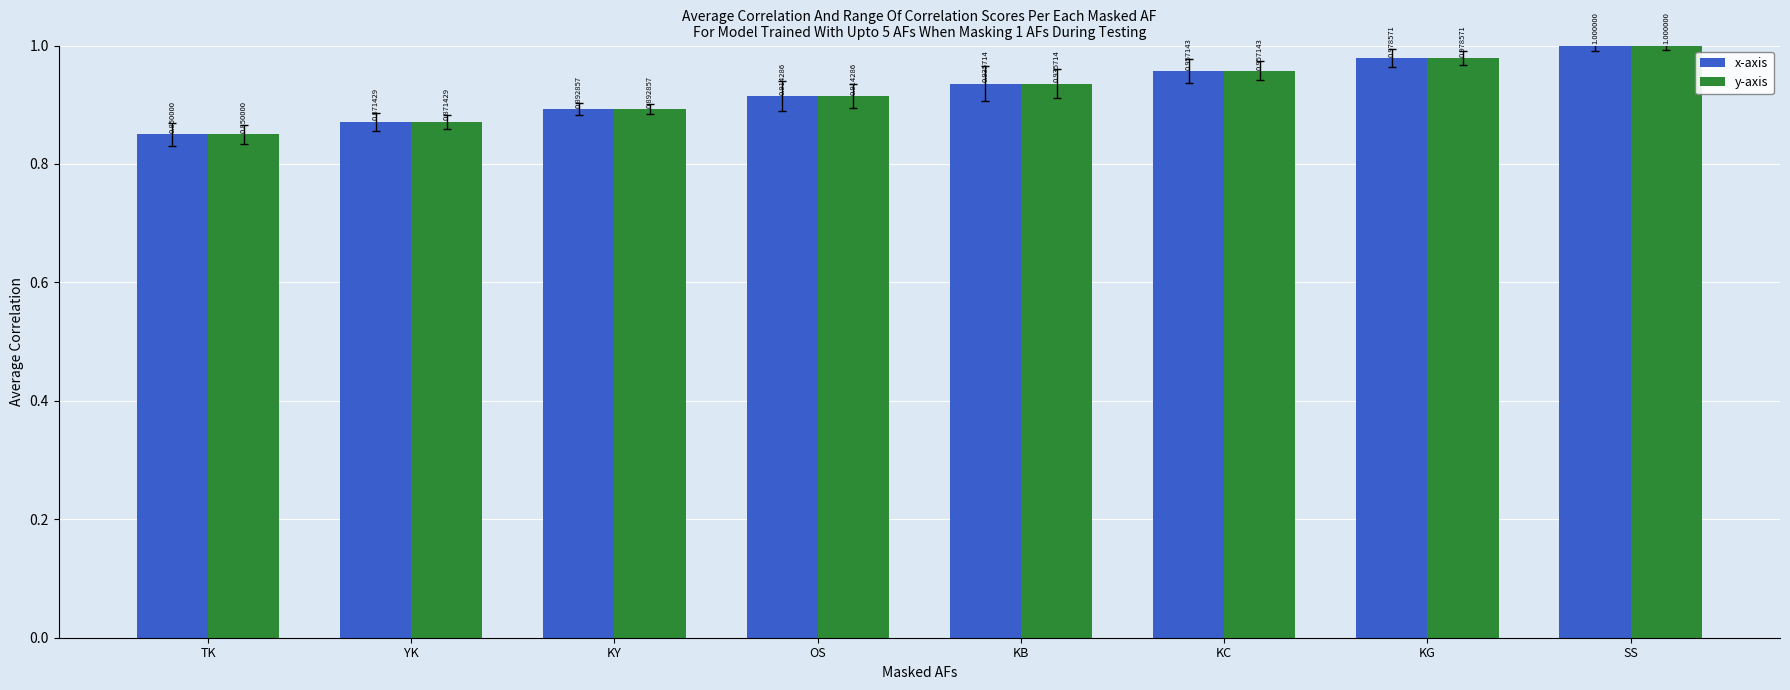

At how many categories does at least one series exceed 0?

8